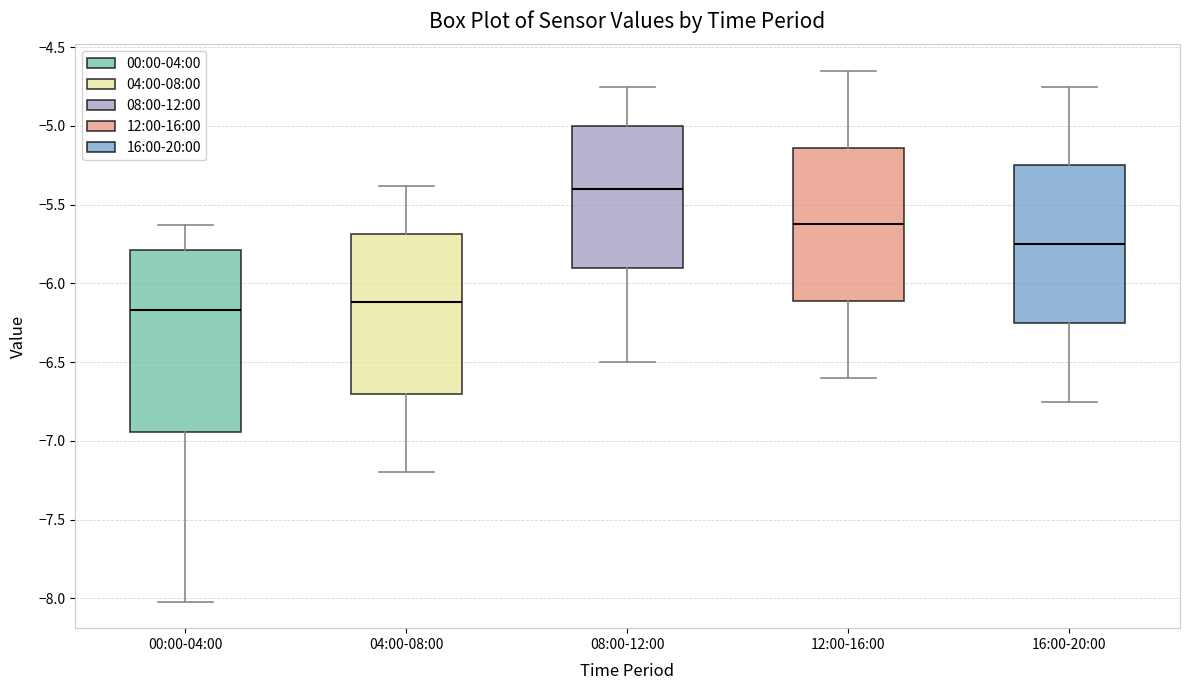

Reading left to right, transcribe this box plot: for each box, give where its median line is, the range the box spans, and where its two whiskers end, as read against the y-axis. The values are not printed on the chart, so give them approximately, as read against the axis.

00:00-04:00: median -6.15, box -6.95 to -5.80, whiskers -8.00 to -5.65
04:00-08:00: median -6.10, box -6.70 to -5.70, whiskers -7.20 to -5.40
08:00-12:00: median -5.40, box -5.90 to -5.00, whiskers -6.50 to -4.75
12:00-16:00: median -5.60, box -6.10 to -5.15, whiskers -6.60 to -4.65
16:00-20:00: median -5.75, box -6.25 to -5.25, whiskers -6.75 to -4.75